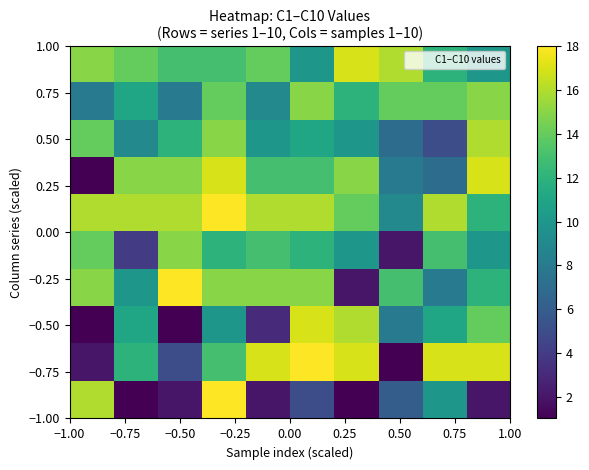

How many distinct data groups are displayed?

10